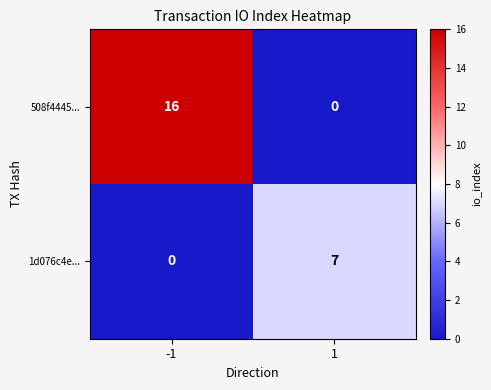

What is the greatest value displayed?

16